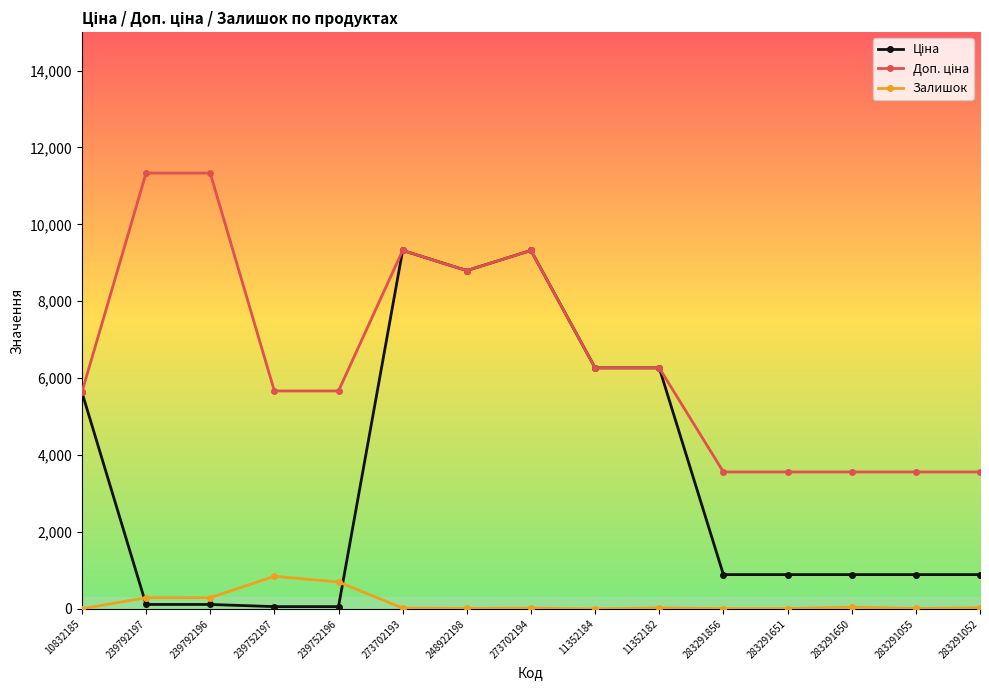

What is the greatest value displayed?

11334.0